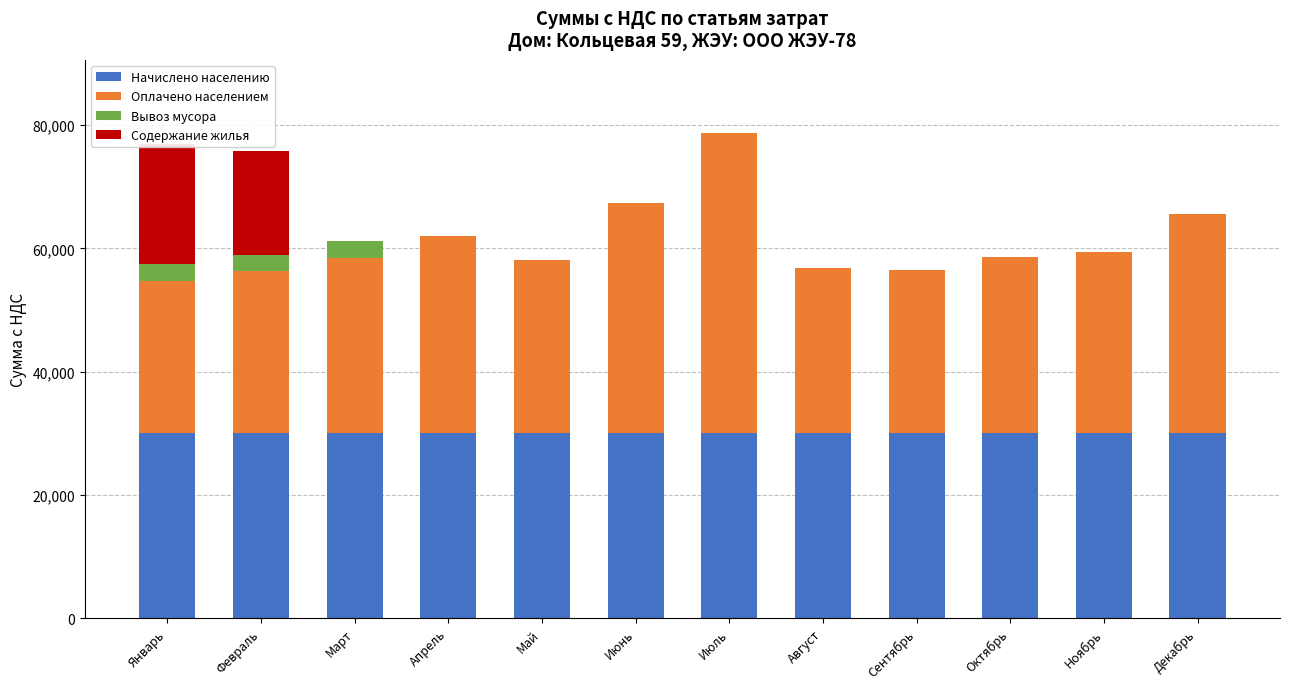

At which category is the sum across all series the highest?

Июль